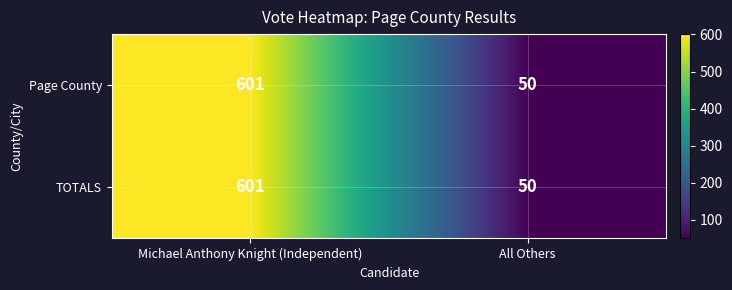

At how many categories does at least one series exceed 166?

1